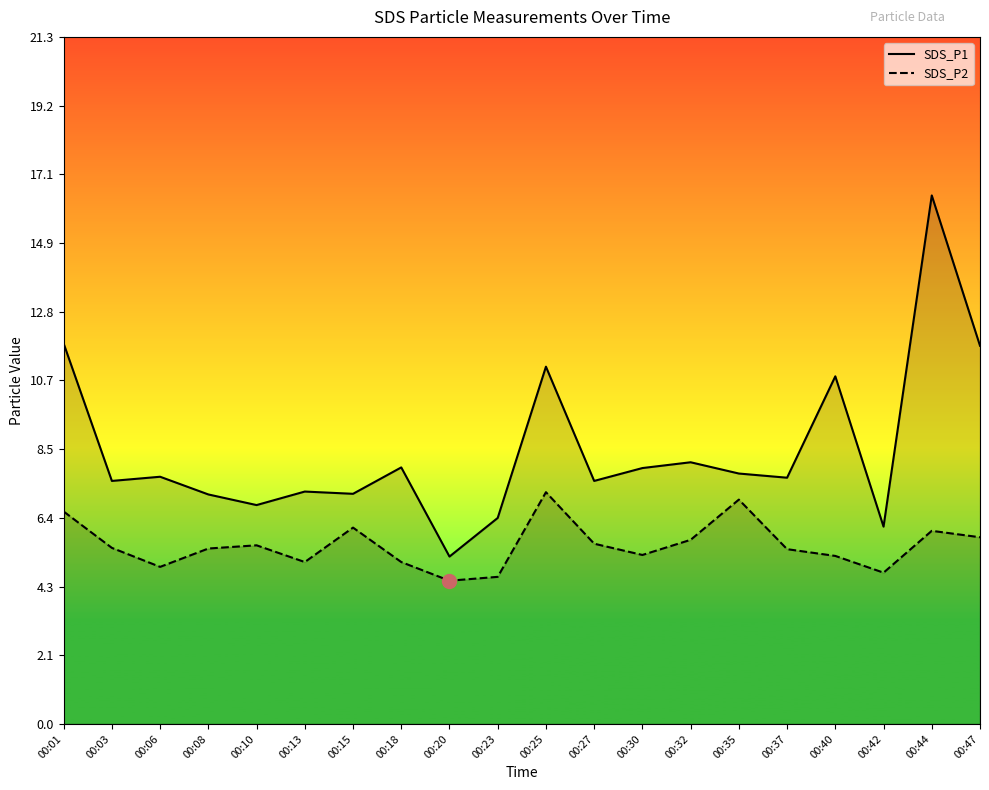

Which category has the lowest value in the SDS_P1 series?

00:20